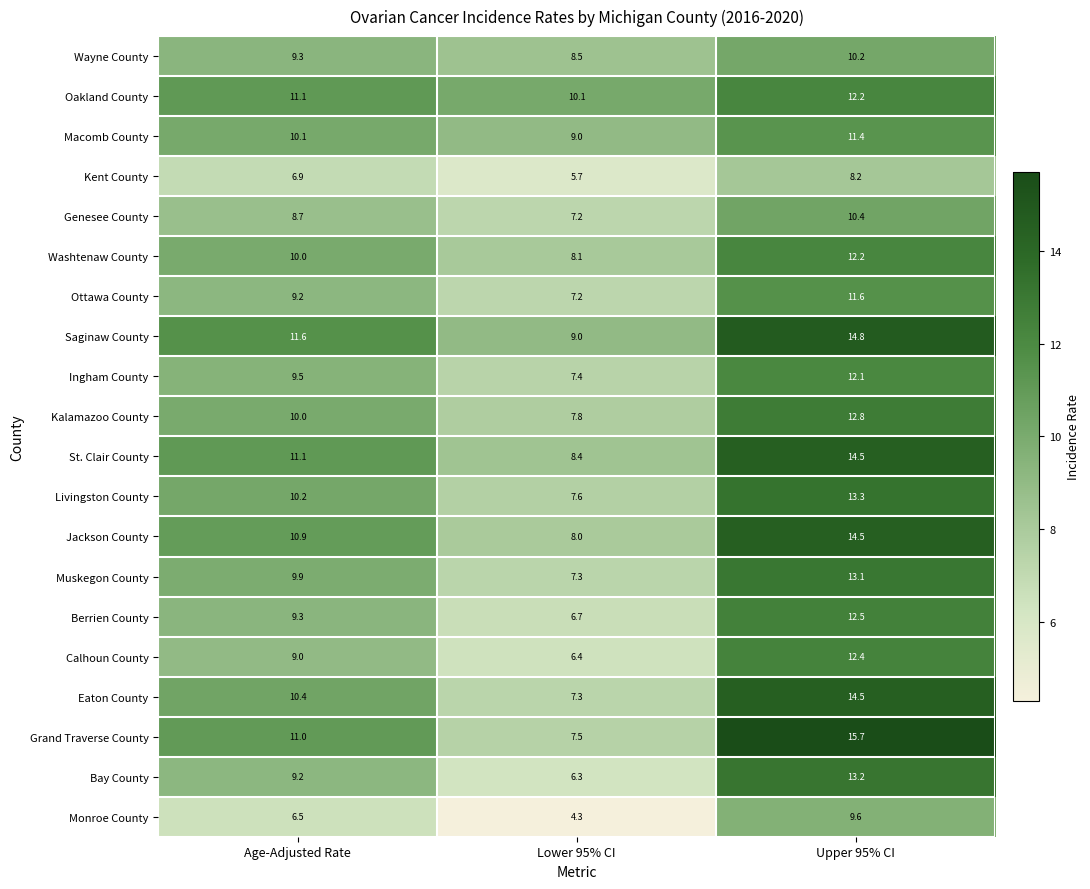

What is the average value of the Grand Traverse County series?

11.4